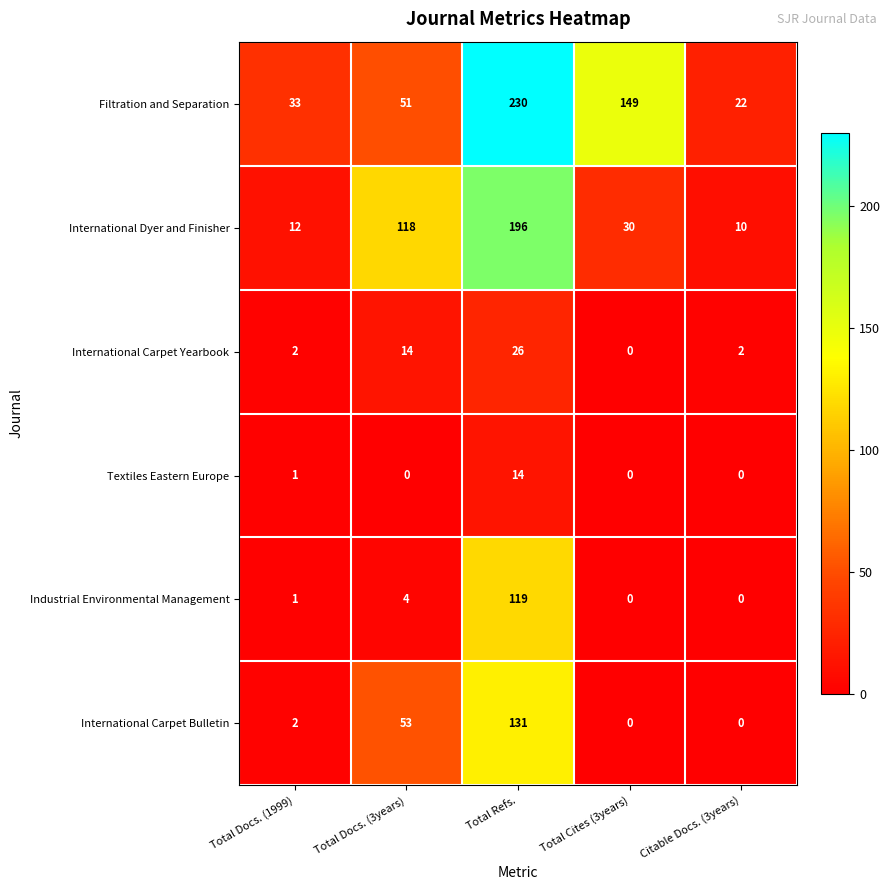

Reading left to right, list all the values displayed in this chart.

Filtration and Separation: Total Docs. (1999)=33	Total Docs. (3years)=51	Total Refs.=230	Total Cites (3years)=149	Citable Docs. (3years)=22
International Dyer and Finisher: Total Docs. (1999)=12	Total Docs. (3years)=118	Total Refs.=196	Total Cites (3years)=30	Citable Docs. (3years)=10
International Carpet Yearbook: Total Docs. (1999)=2	Total Docs. (3years)=14	Total Refs.=26	Total Cites (3years)=0	Citable Docs. (3years)=2
Textiles Eastern Europe: Total Docs. (1999)=1	Total Docs. (3years)=0	Total Refs.=14	Total Cites (3years)=0	Citable Docs. (3years)=0
Industrial Environmental Management: Total Docs. (1999)=1	Total Docs. (3years)=4	Total Refs.=119	Total Cites (3years)=0	Citable Docs. (3years)=0
International Carpet Bulletin: Total Docs. (1999)=2	Total Docs. (3years)=53	Total Refs.=131	Total Cites (3years)=0	Citable Docs. (3years)=0